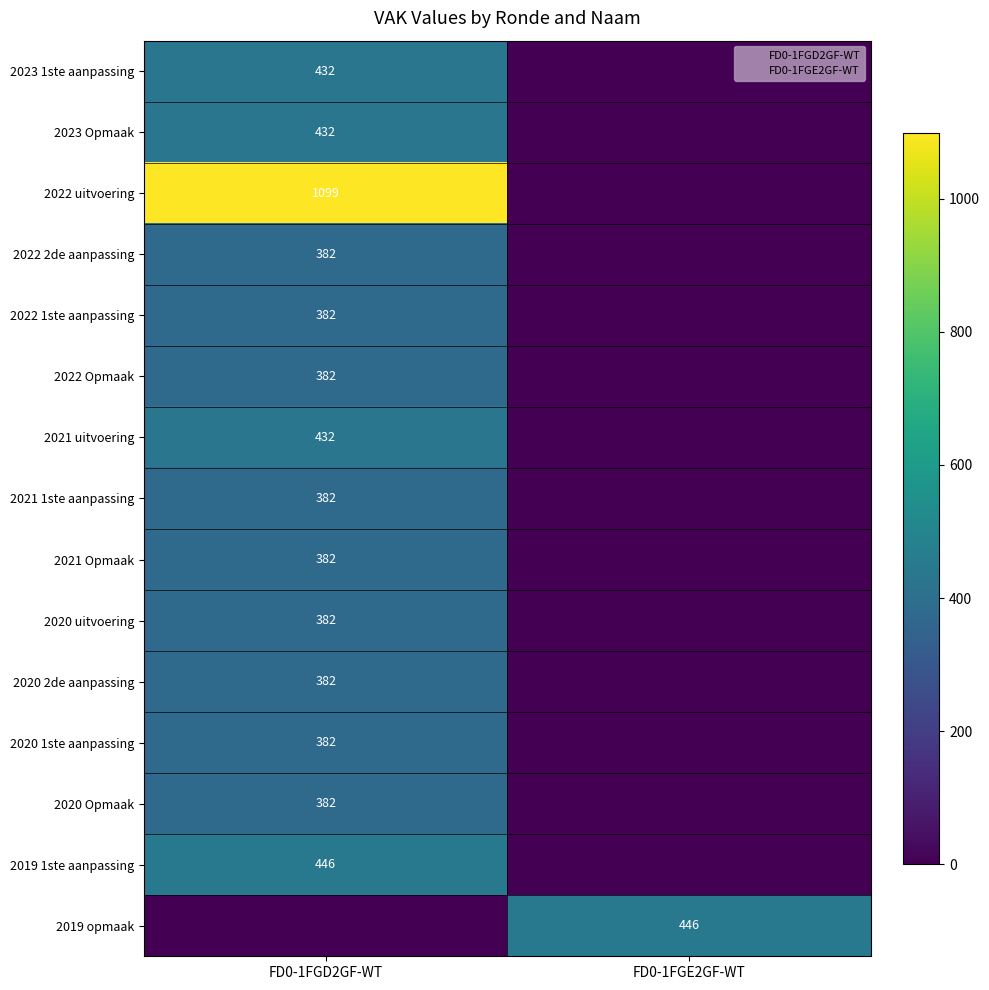

Where is 2021 Opmaak nearest to the value 191?

FD0-1FGD2GF-WT